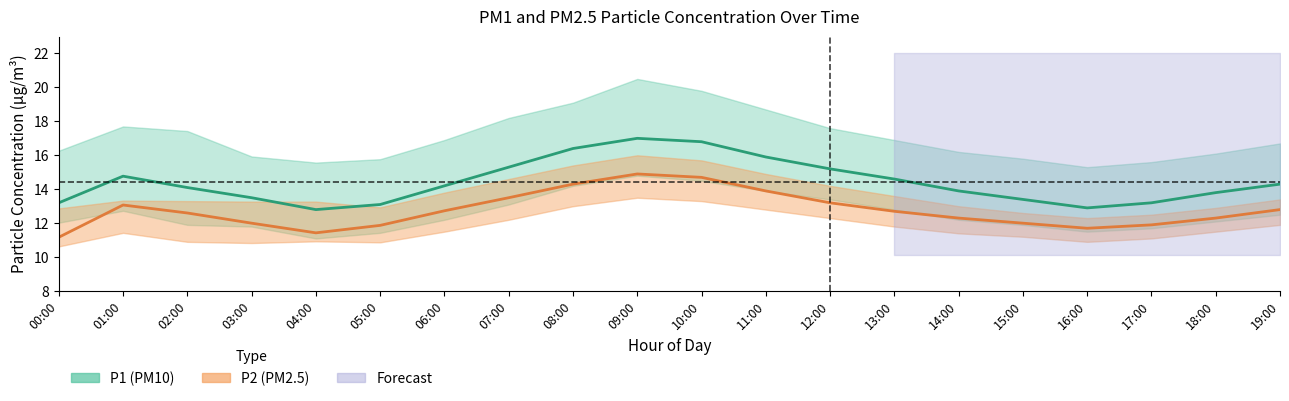

Is this an area chart (filled region under the line)?

No